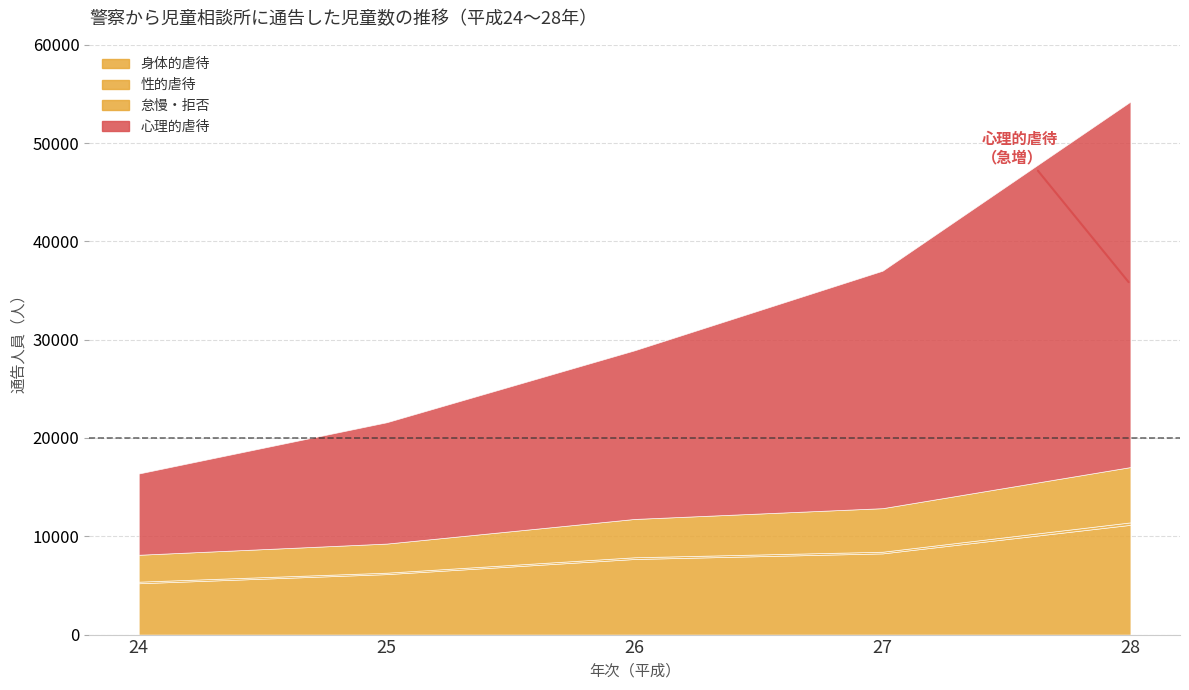

At which category does the chart reach its minimum across all series?

25